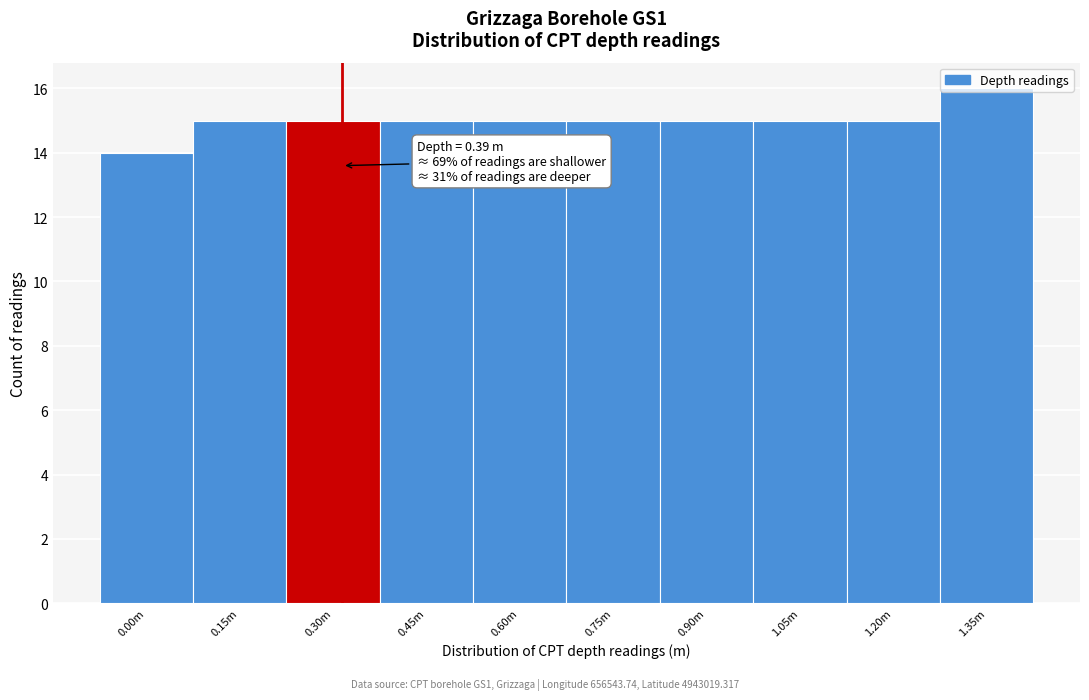

What is the sum of all values?

150